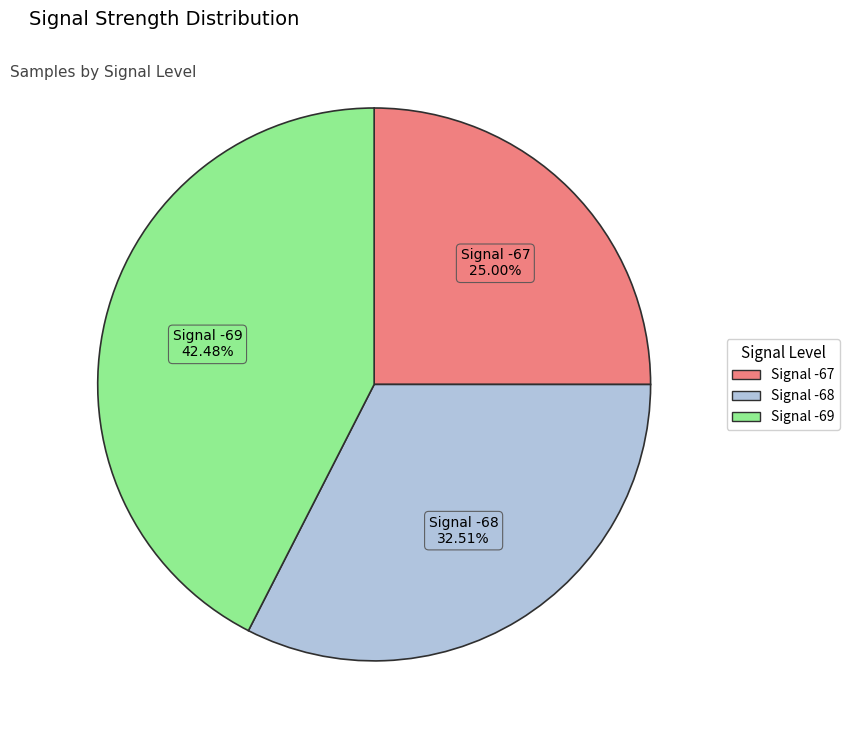

Rank the categories by value from highest to lowest.

Signal -69, Signal -68, Signal -67